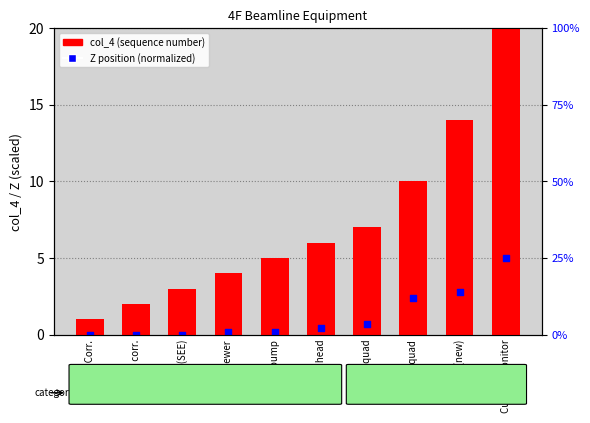

Which series reaches the maximum Y coordinate?

col_4 (seq. number)